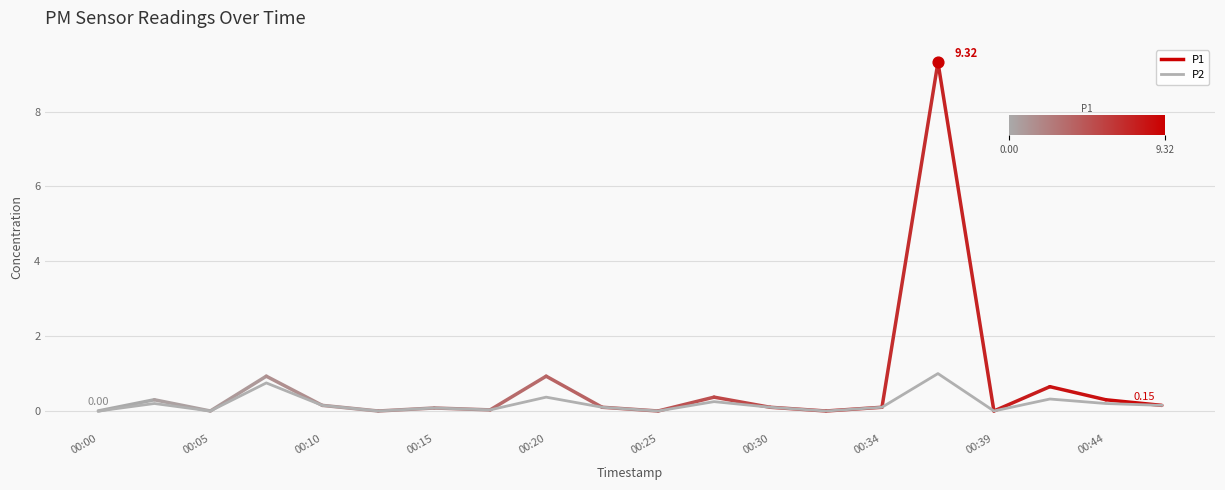

Between 00:39 and 00:37, which is larger?

00:37